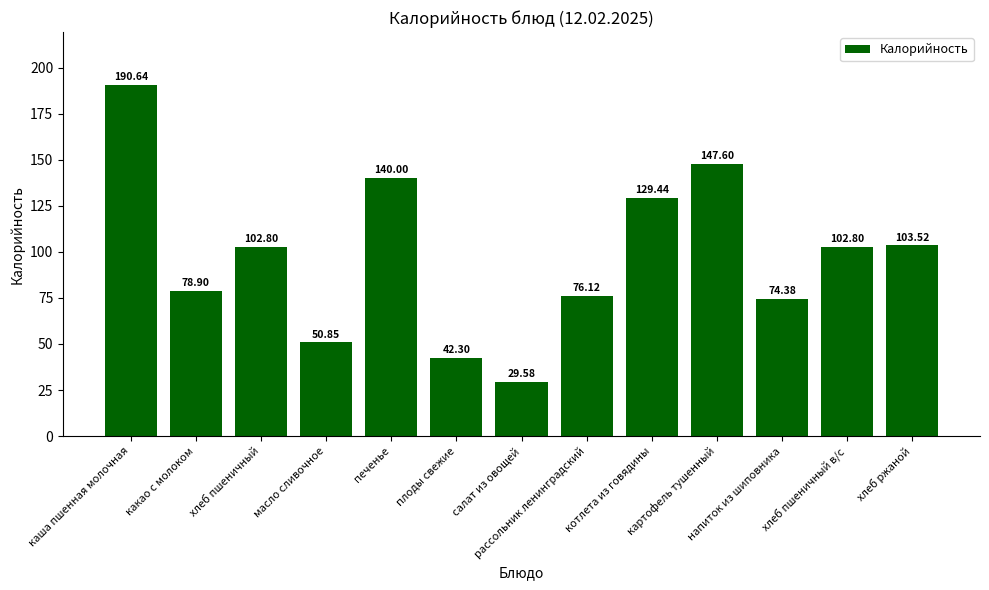

What is the label of the 11th bar from the left?

напиток из шиповника